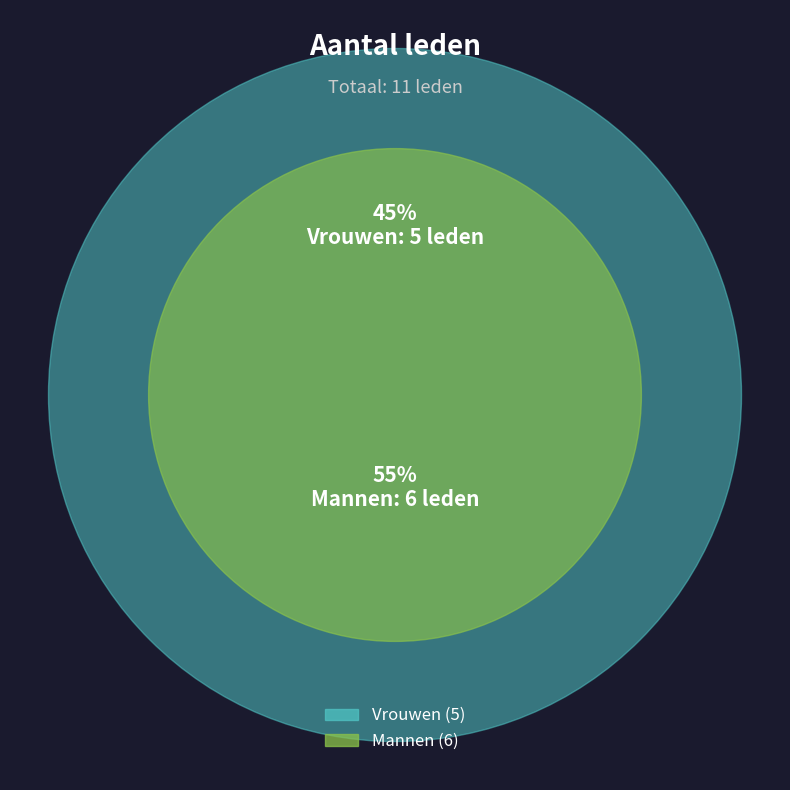

What is the smallest slice in the pie chart?

Vrouwen